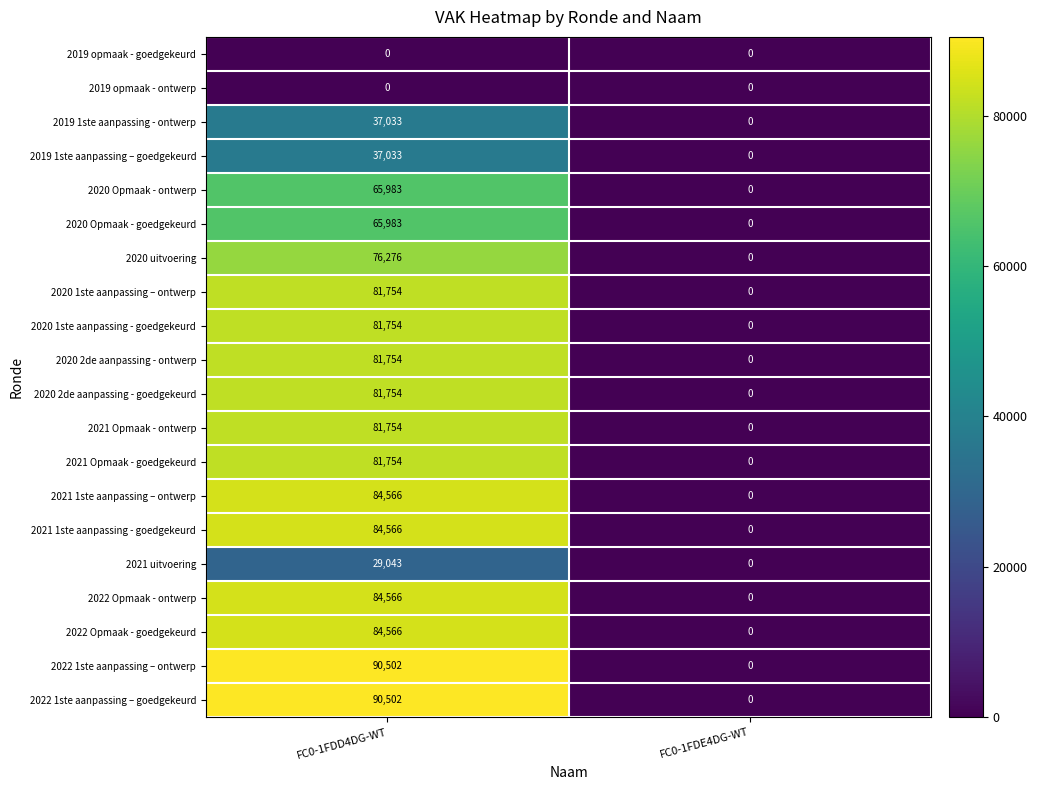

What value does the 2021 1ste aanpassing – ontwerp series have at FC0-1FDD4DG-WT, to the nearest 10?

84570